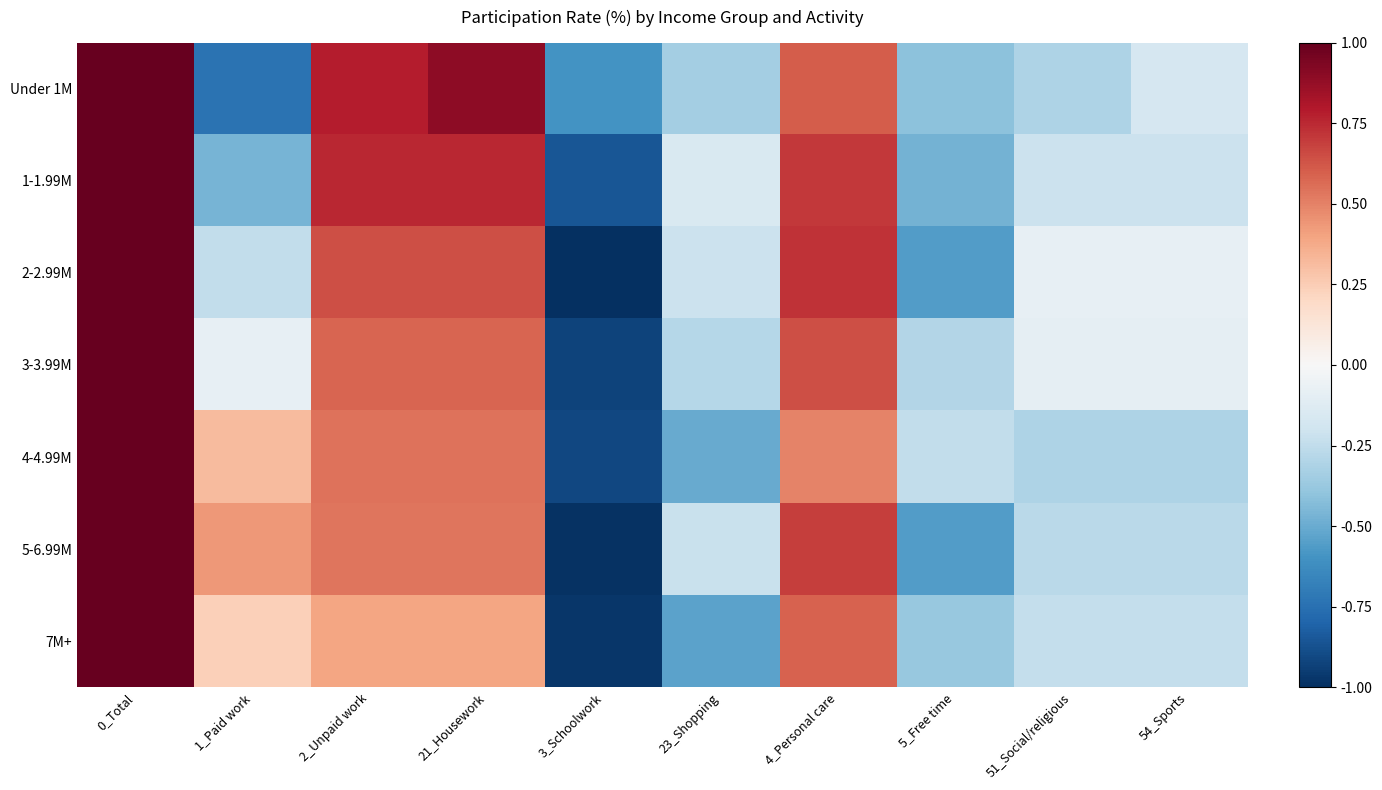

What is the total value across all series at 3_Schoolwork?

-6.3